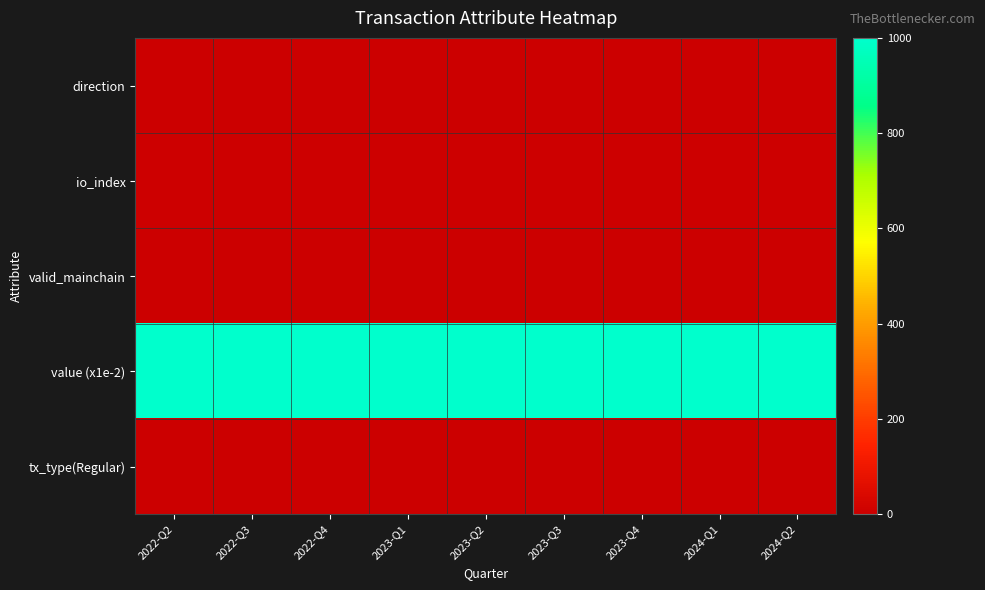

Reading right to left, extract all data points from this chart.

direction: 2024-Q2=1	2024-Q1=1	2023-Q4=1	2023-Q3=1	2023-Q2=1	2023-Q1=1	2022-Q4=1	2022-Q3=1	2022-Q2=1
io_index: 2024-Q2=4	2024-Q1=4	2023-Q4=4	2023-Q3=4	2023-Q2=4	2023-Q1=4	2022-Q4=4	2022-Q3=4	2022-Q2=4
valid_mainchain: 2024-Q2=1	2024-Q1=1	2023-Q4=1	2023-Q3=1	2023-Q2=1	2023-Q1=1	2022-Q4=1	2022-Q3=1	2022-Q2=1
value (x1e-2): 2024-Q2=1000	2024-Q1=1000	2023-Q4=1000	2023-Q3=1000	2023-Q2=1000	2023-Q1=1000	2022-Q4=1000	2022-Q3=1000	2022-Q2=1000
tx_type(Regular): 2024-Q2=1	2024-Q1=1	2023-Q4=1	2023-Q3=1	2023-Q2=1	2023-Q1=1	2022-Q4=1	2022-Q3=1	2022-Q2=1